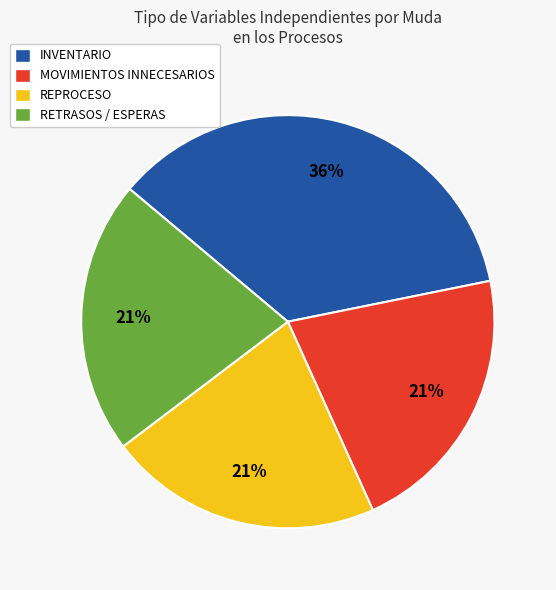

Combined, do REPROCESO and RETRASOS / ESPERAS account for over 50%?

No